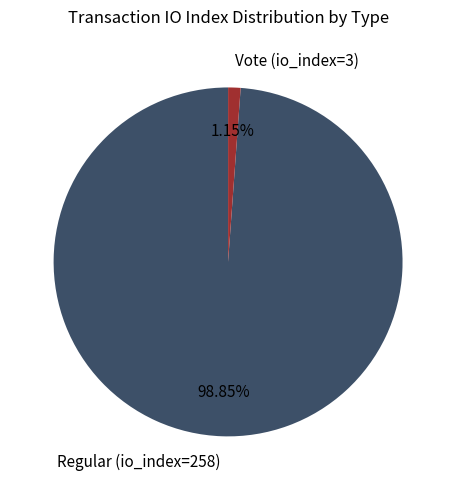

Is the sum of Regular (io_index=258) and Vote (io_index=3) greater than half?

Yes